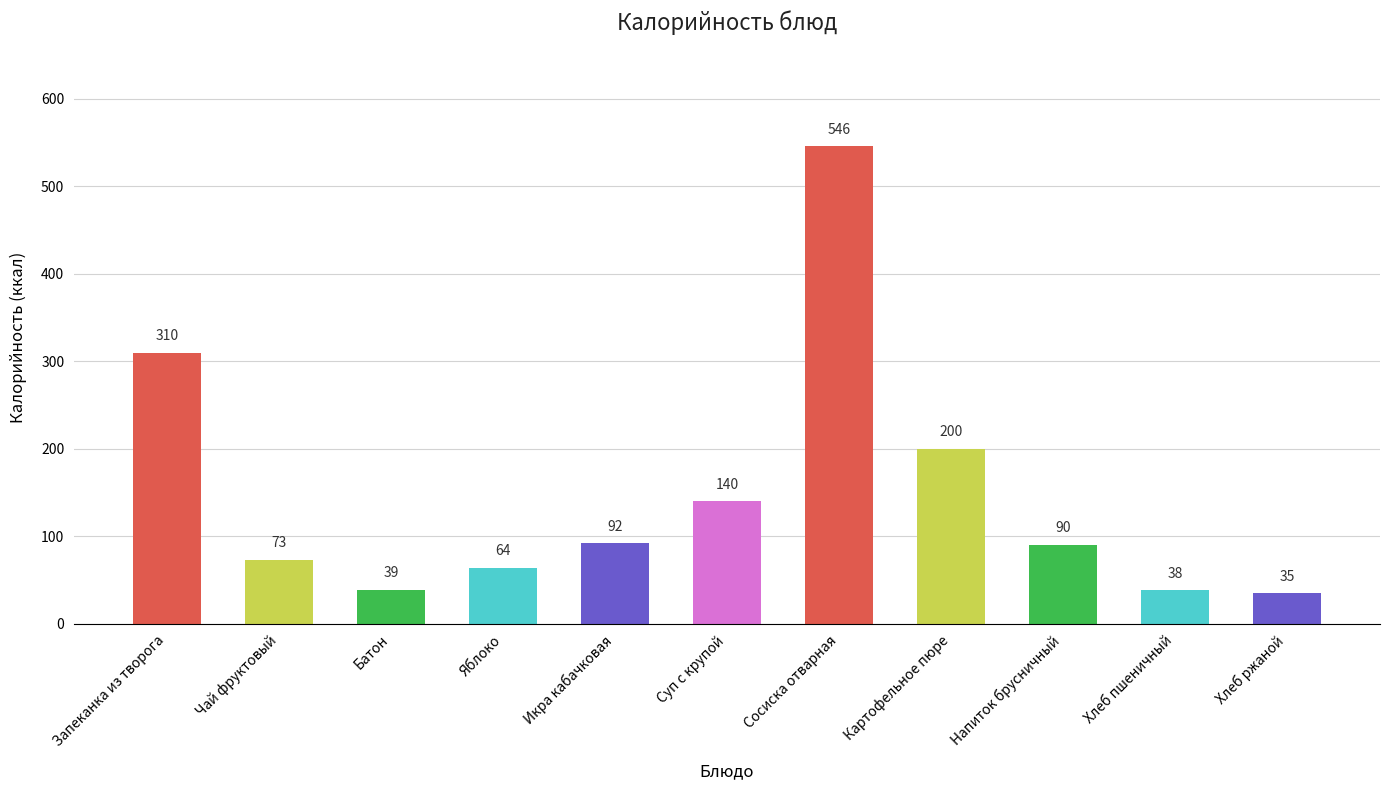

What is the value of the 4th bar from the left?

64